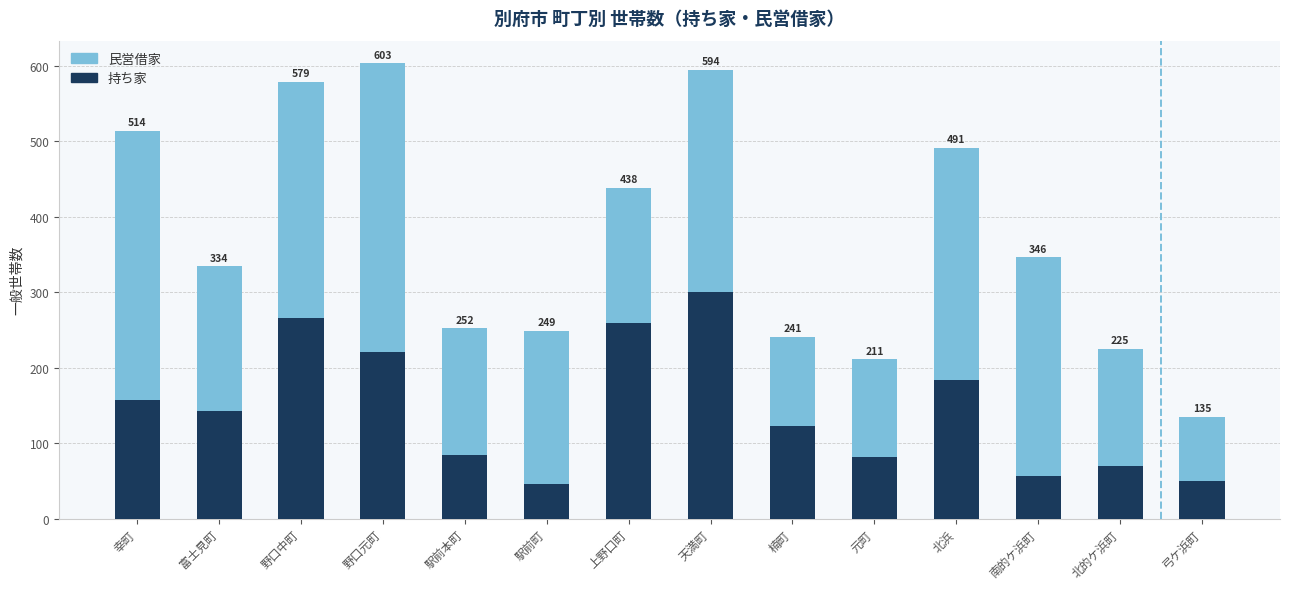

Which series has the widest spread of values?

民営借家